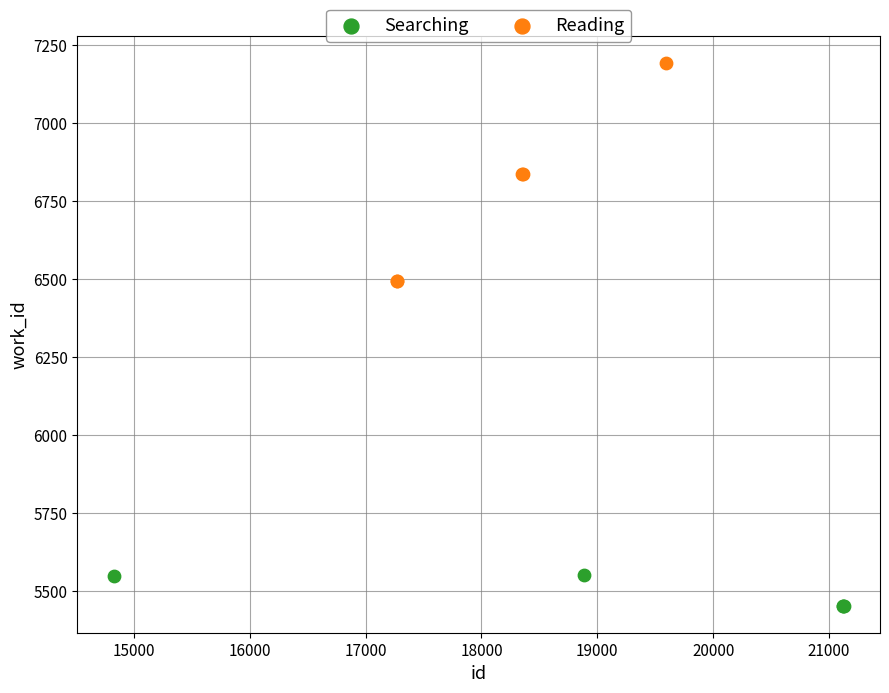

Which series reaches the minimum Y coordinate?

Searching